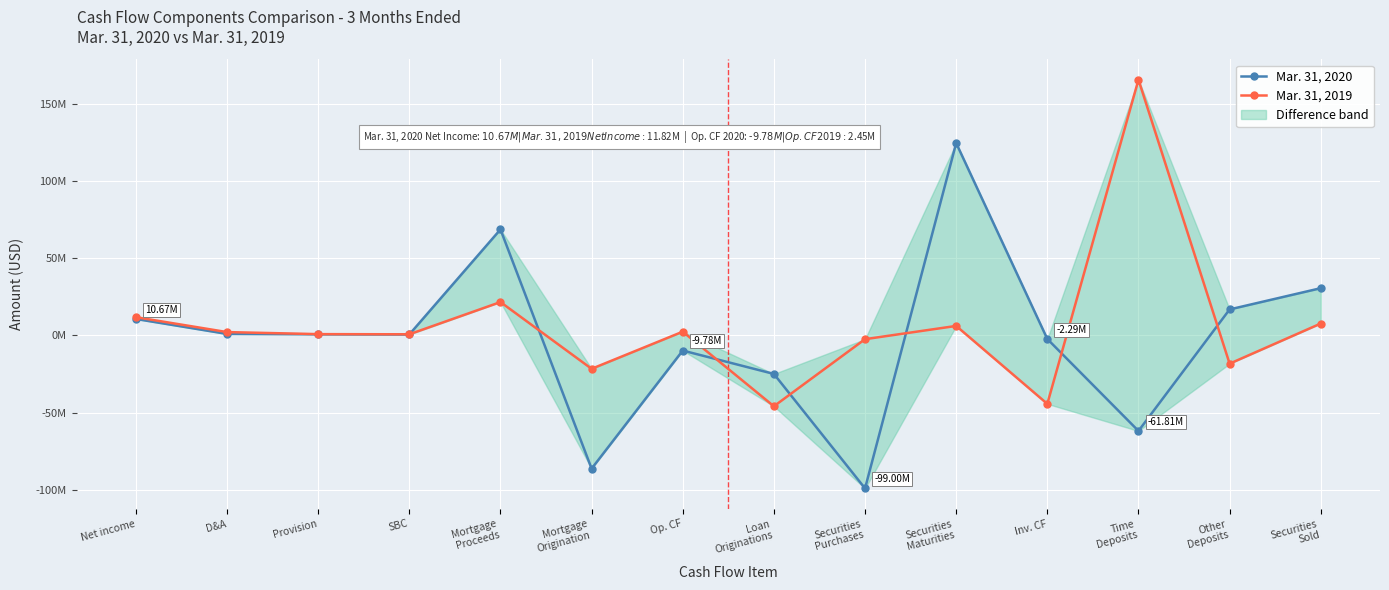

What is the maximum value shown in the chart?

165532000